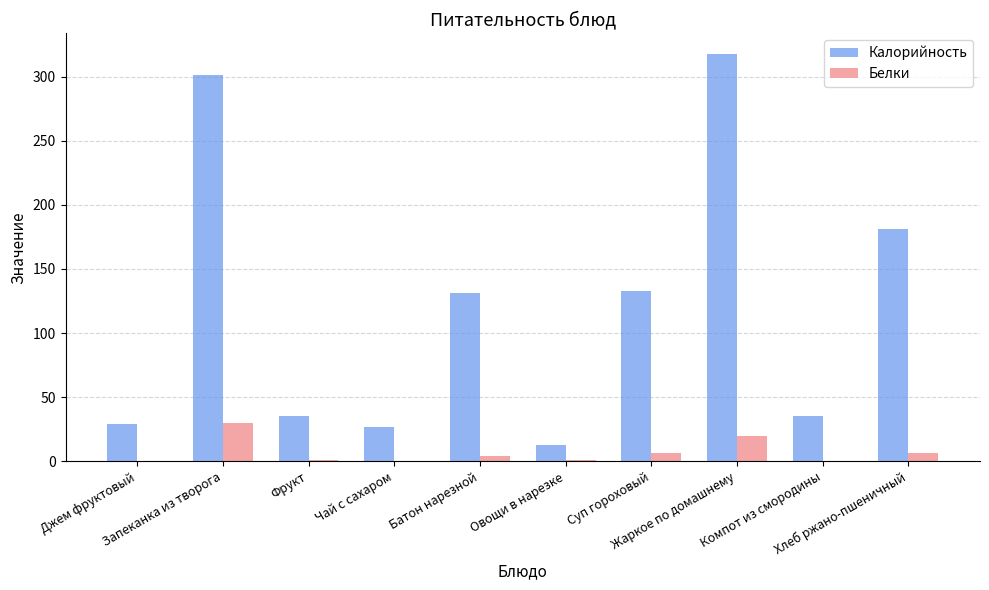

At which category does the chart reach its peak across all series?

Жаркое по домашнему